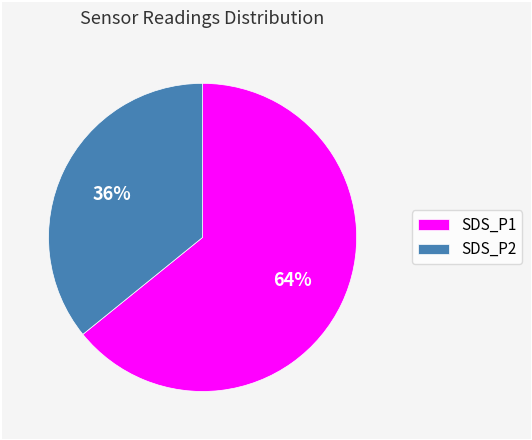

What percentage is the SDS_P2 slice, to the nearest percent?

36%